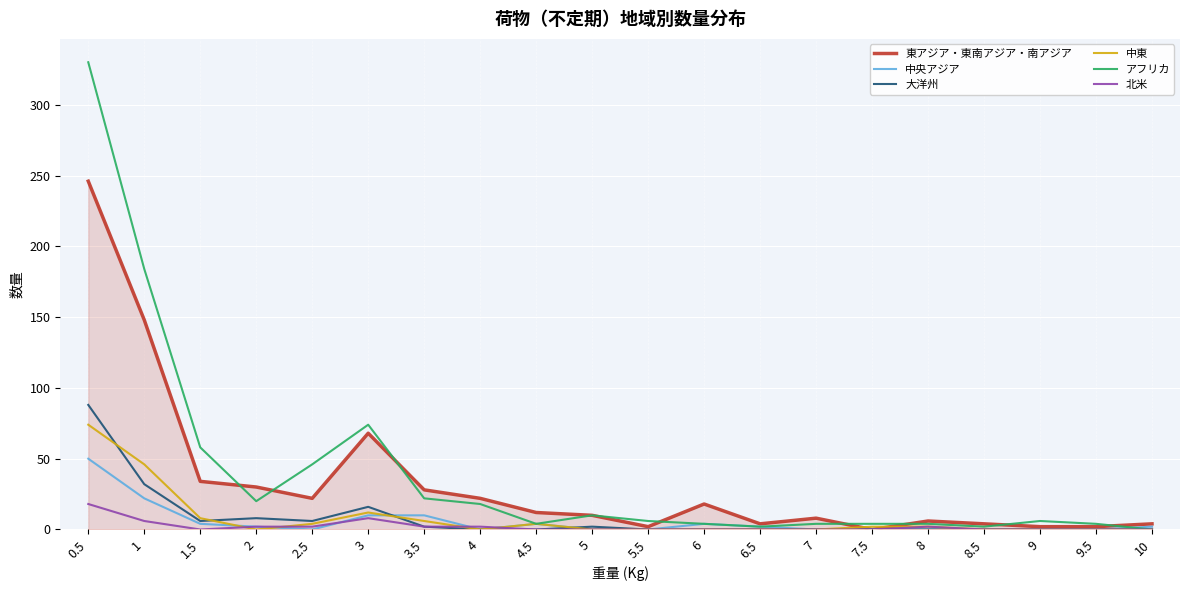

Which series has the widest spread of values?

アフリカ